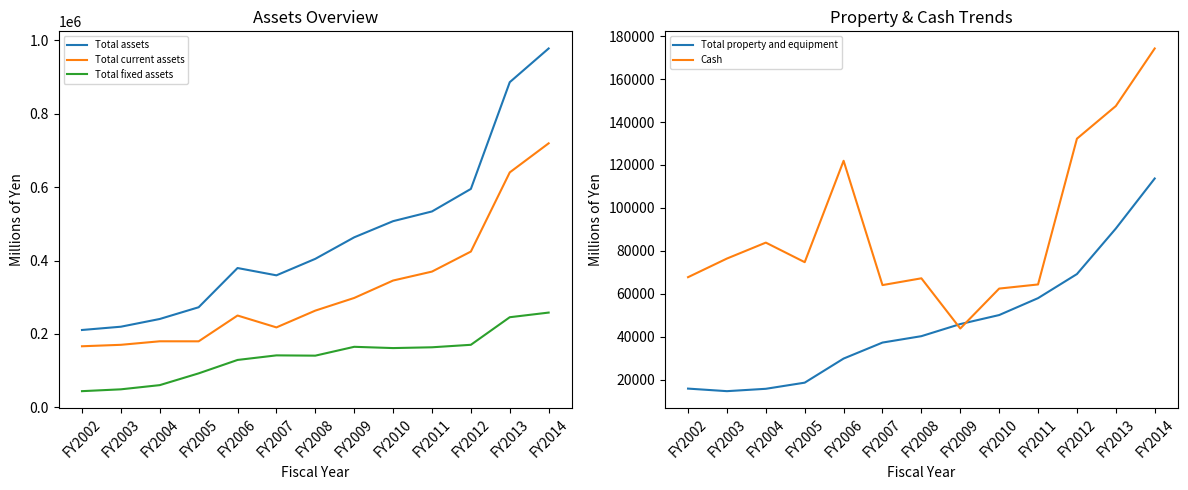

Is it true that Total fixed assets equals 59362 at FY2014?

False